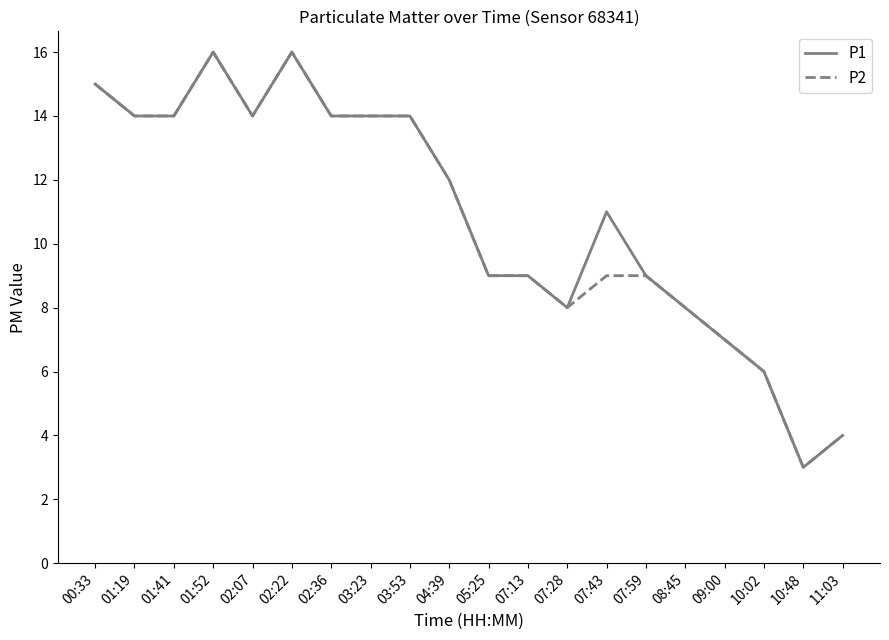

Where does the P2 series first go above 12?

00:33